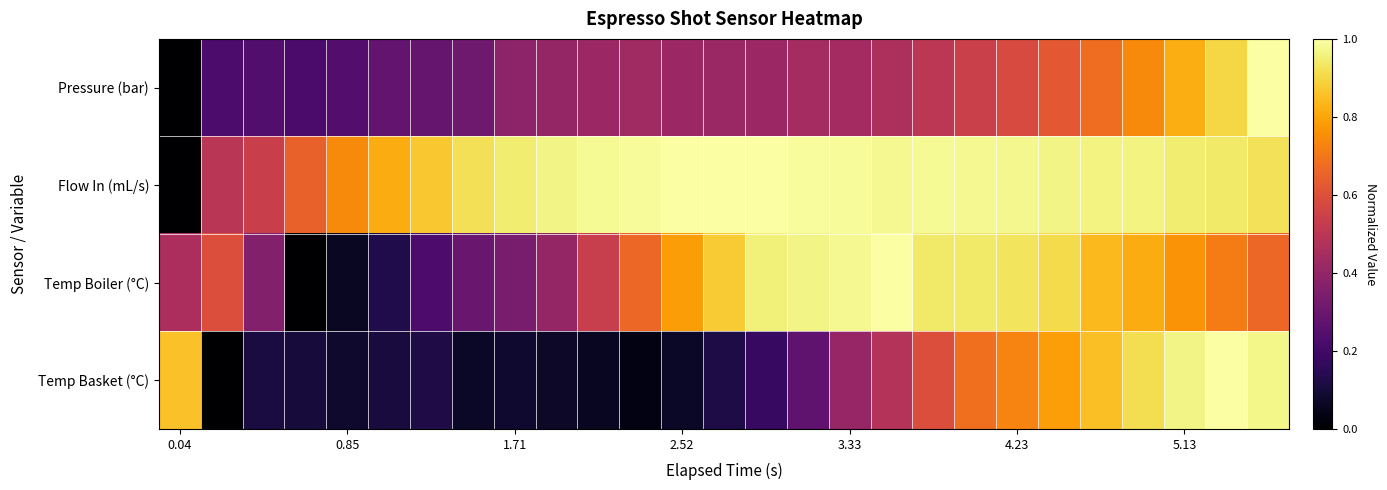

How many categories are shown in the chart?

27